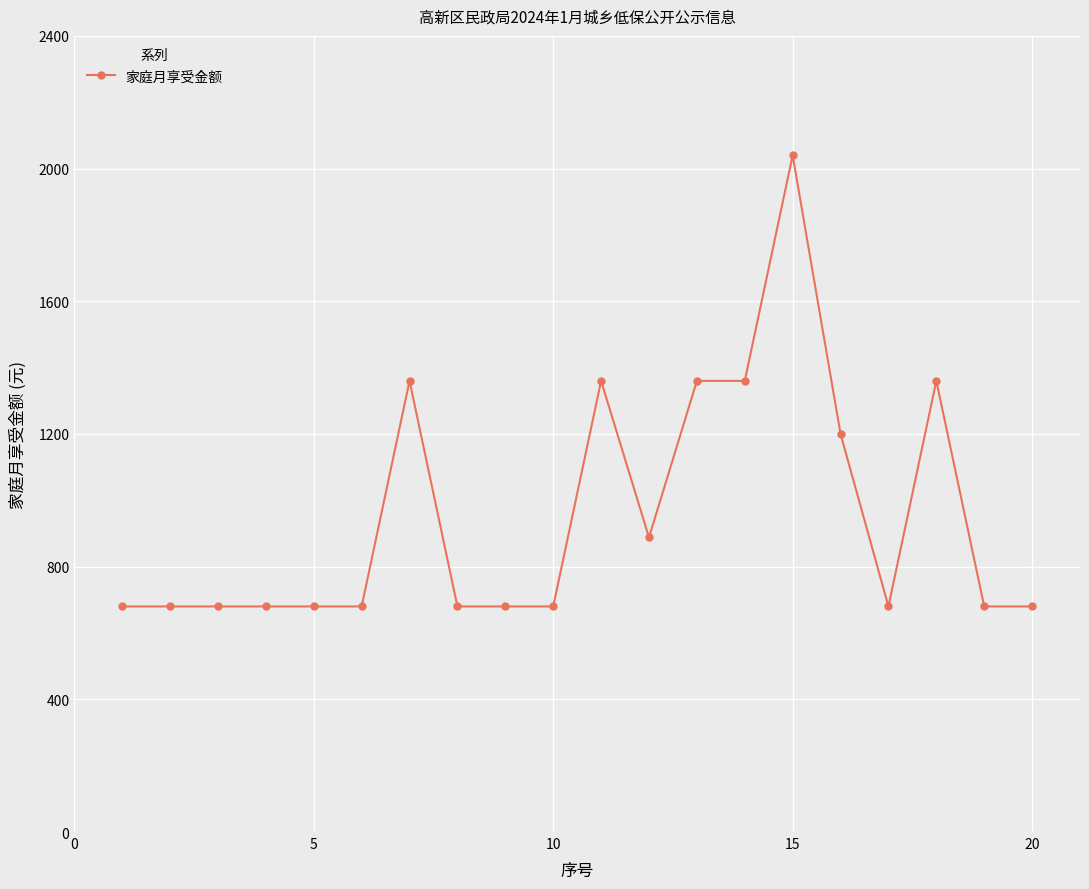

Reading left to right, what are all the values shown in this chart?

680	680	680	680	680	680	1360	680	680	680	1360	888	1360	1360	2040	1200	680	1360	680	680